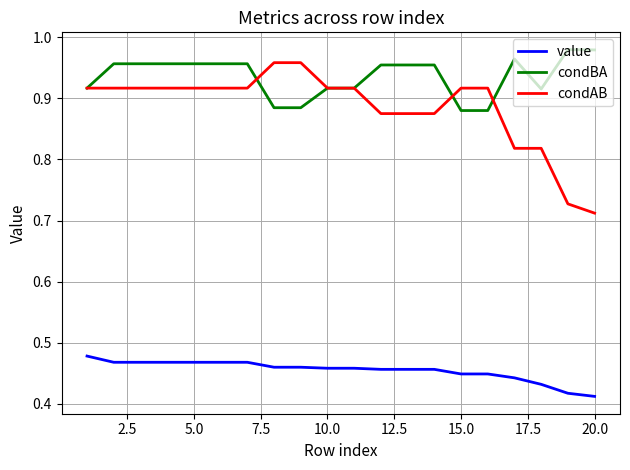

After their last crossing, which series has the higher values: condBA or condAB?

condBA